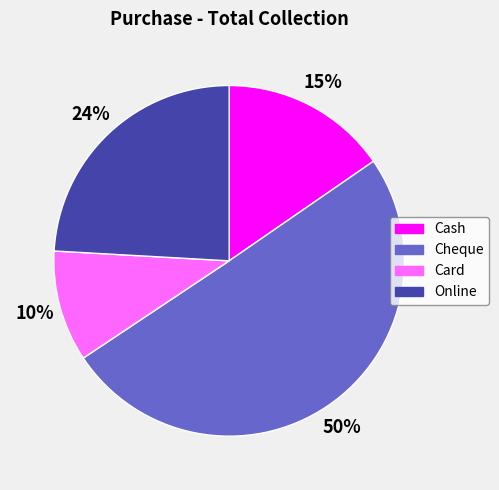

To the nearest percent, what percentage of the pie is Cash?

15%